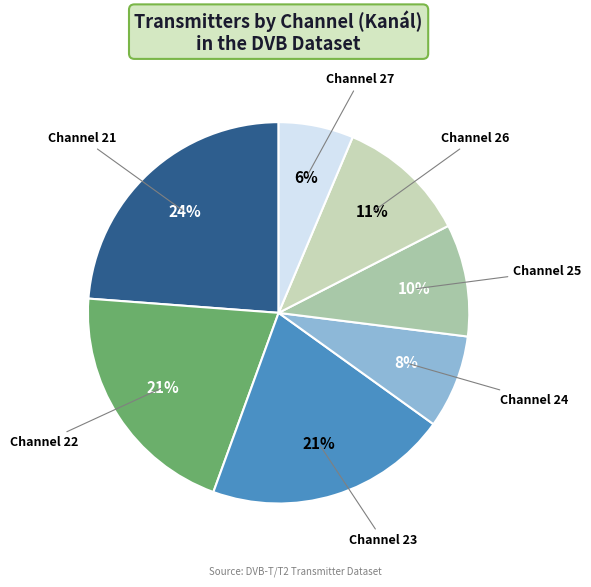

How many slices are in this pie chart?

7